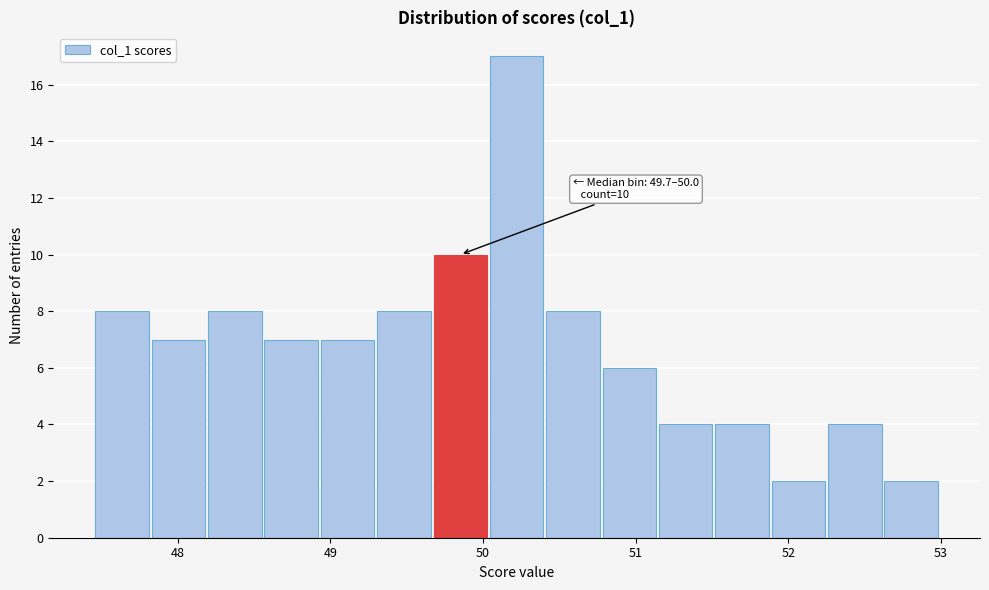

Read against the x-axis, roughly where is the centre of the tallest bar?

50.2